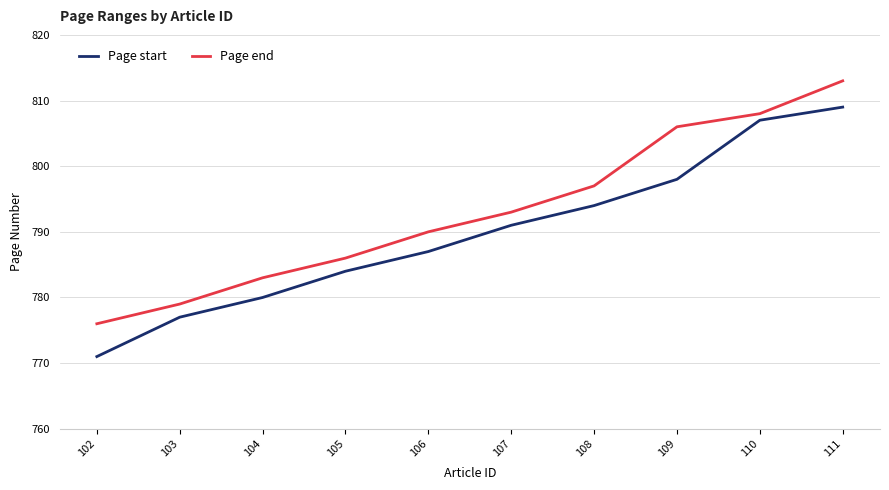

What are all the series names shown in the legend?

Page start, Page end